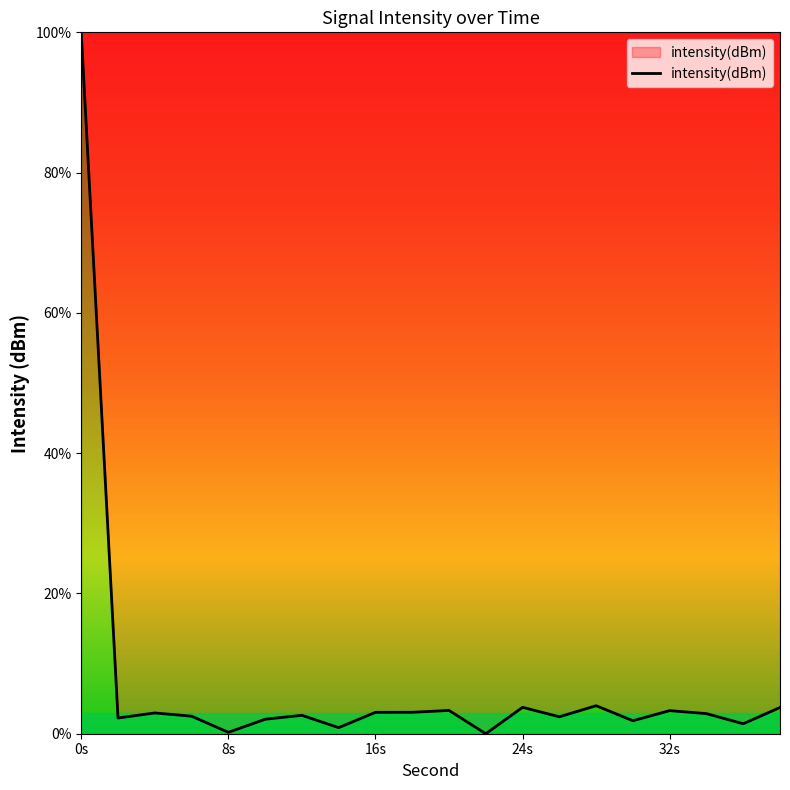

What is the greatest value displayed?

100.0